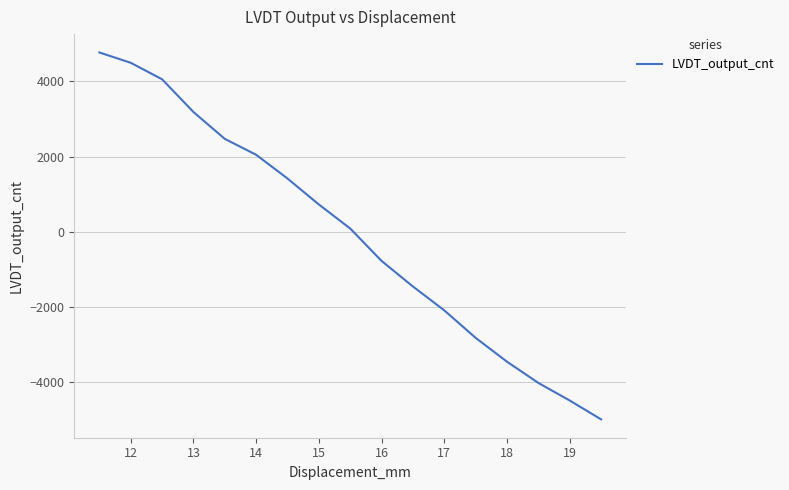

How many data points does each series have?

17